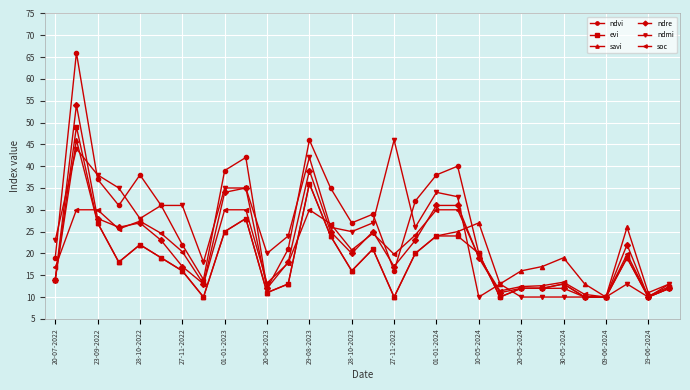

Which series has the widest spread of values?

ndvi